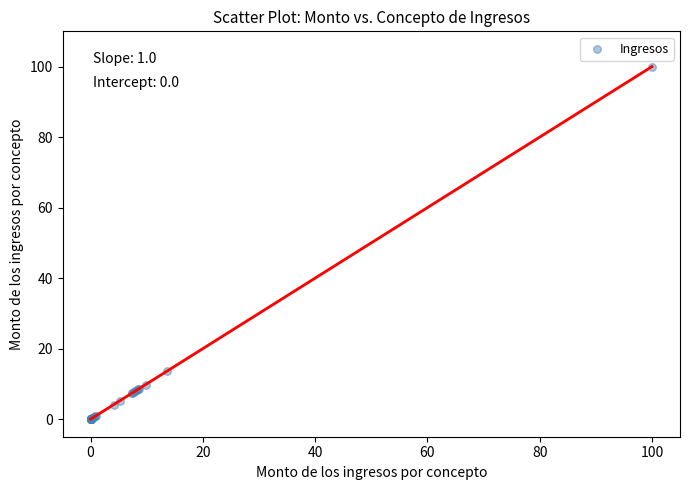

What Y value in the scatter plot is closest to 50?

13.6